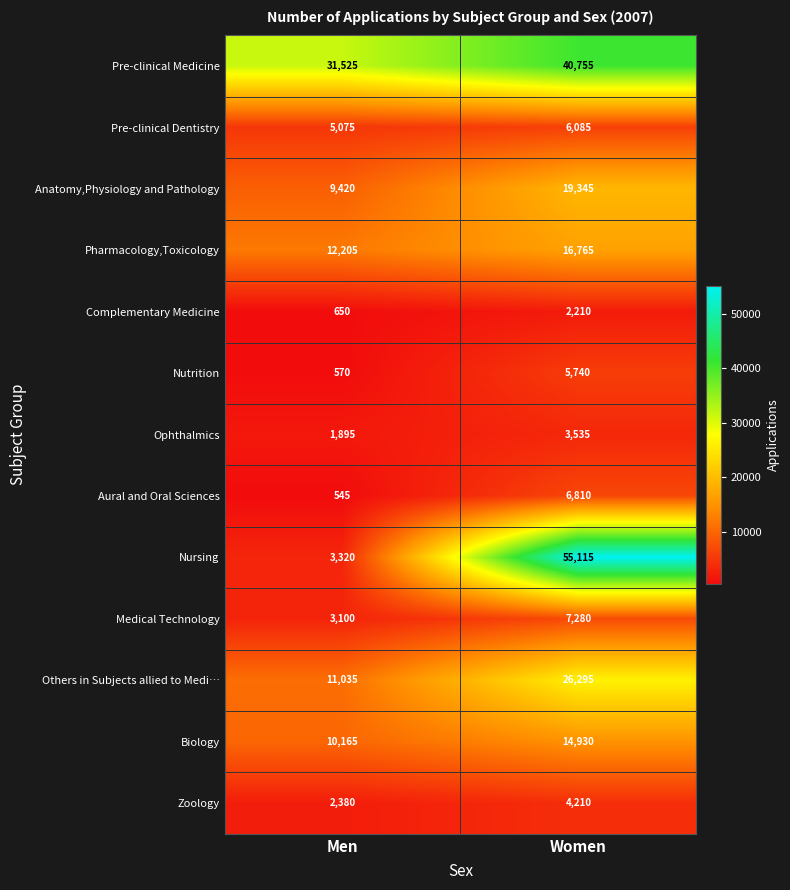

Reading left to right, what are all the values shown in this chart?

Pre-clinical Medicine: 31525	40755
Pre-clinical Dentistry: 5075	6085
Anatomy,Physiology and Pathology: 9420	19345
Pharmacology,Toxicology: 12205	16765
Complementary Medicine: 650	2210
Nutrition: 570	5740
Ophthalmics: 1895	3535
Aural and Oral Sciences: 545	6810
Nursing: 3320	55115
Medical Technology: 3100	7280
Others in Subjects allied to Medi…: 11035	26295
Biology: 10165	14930
Zoology: 2380	4210